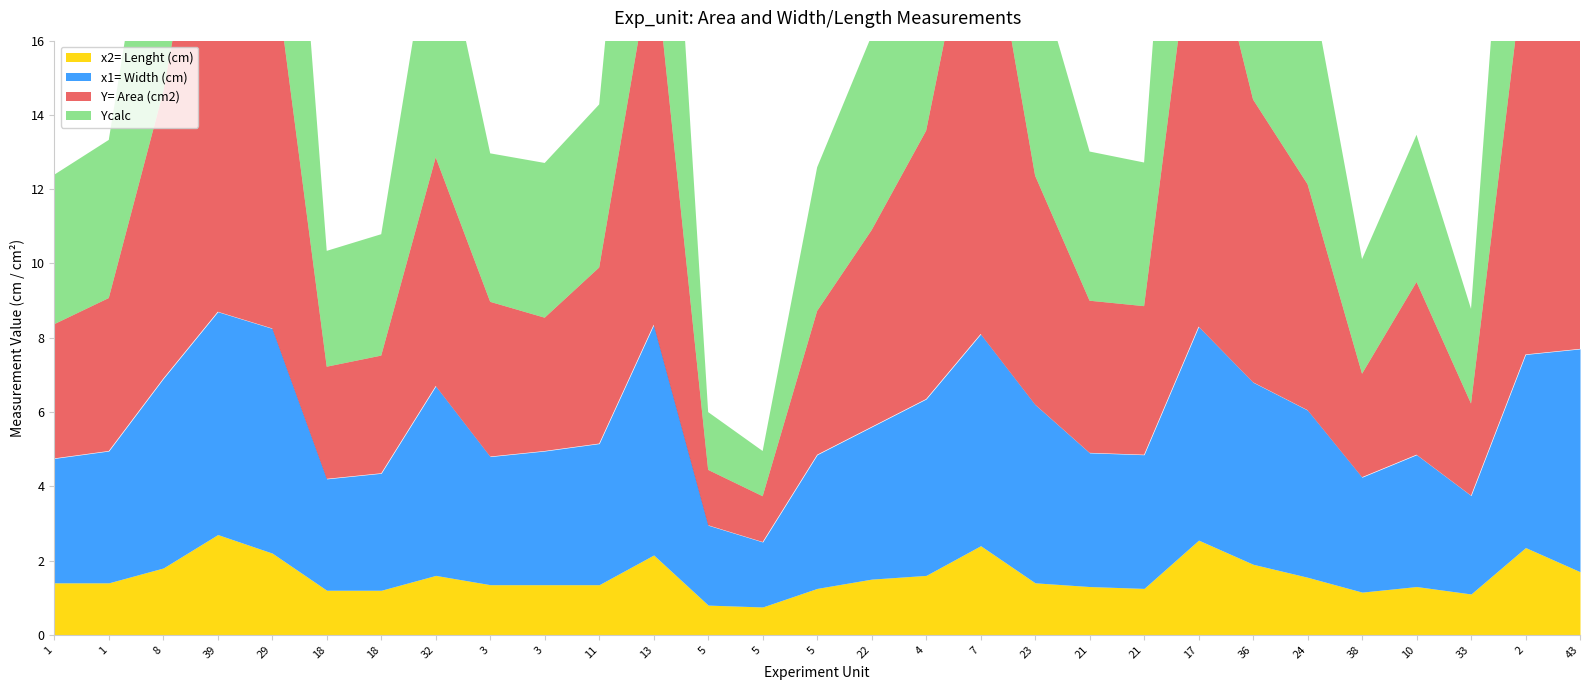

What is the sum of all Y= Area (cm2) values?

175.9